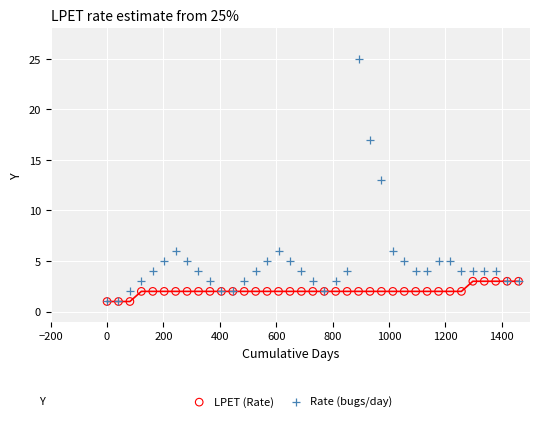

What are all the series names shown in the legend?

LPET (Rate), Rate (bugs/day)